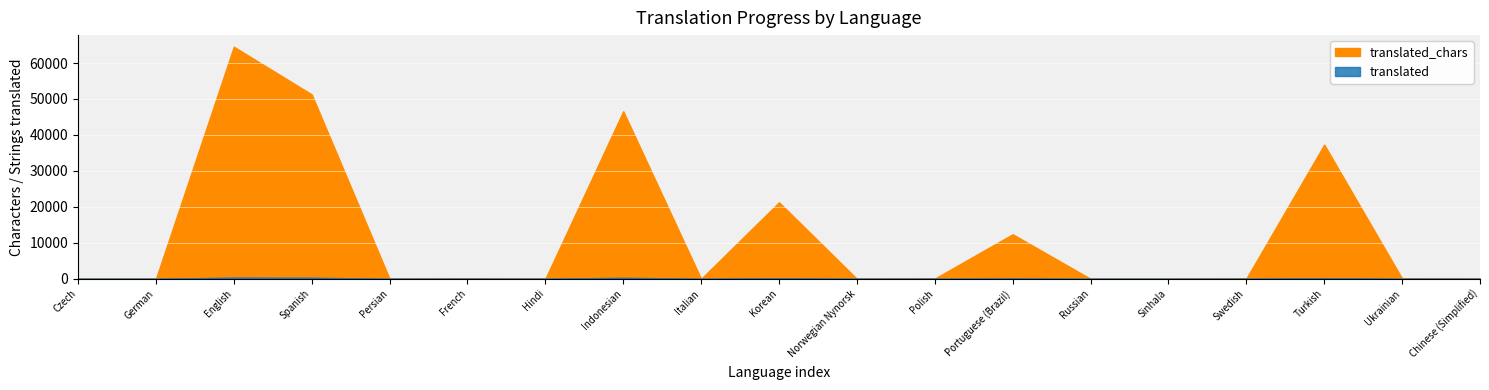

What is the difference between the second highest and second lowest values in the translated series?

333